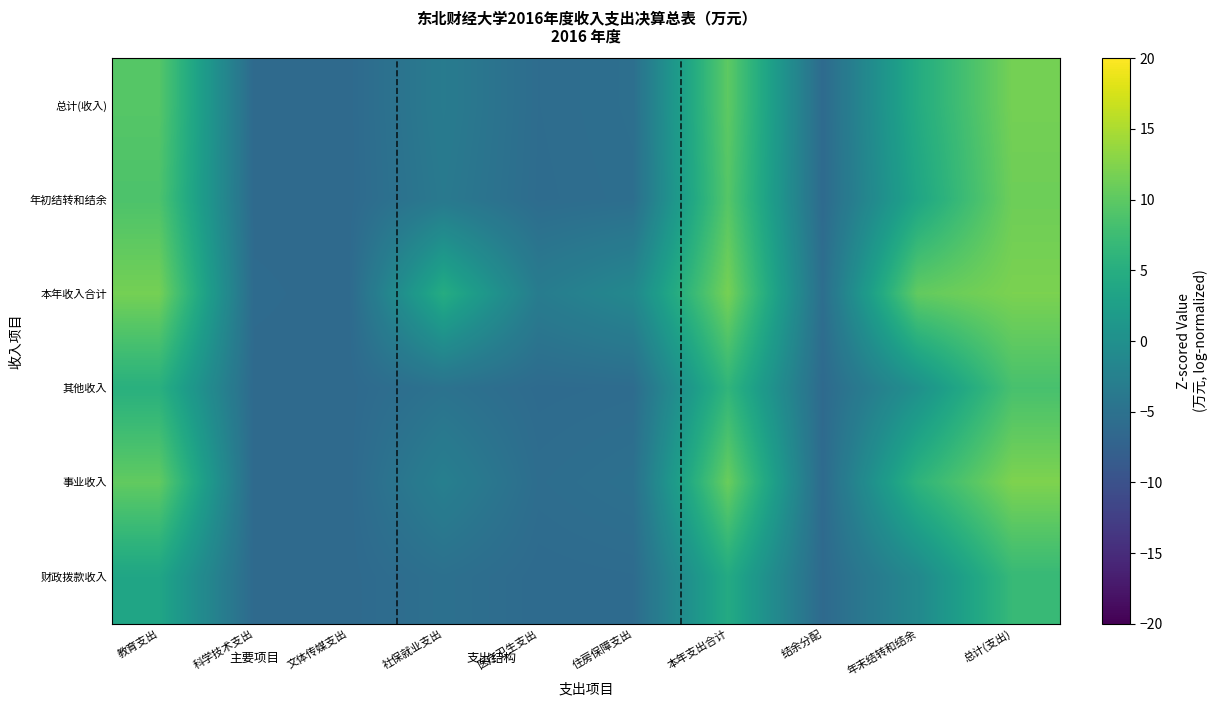

Reading right to left, transcribe all the data shown in this chart.

总计(收入): 总计(支出)=11.7	年末结转和结余=4.6	结余分配=-6.1	本年支出合计=10.1	住房保障支出=-5.4	医疗卫生支出=-5.8	社保就业支出=-3.4	文体传媒支出=-6.2	科学技术支出=-6.2	教育支出=9.5
年初结转和结余: 总计(支出)=11.2	年末结转和结余=3.6	结余分配=-6.2	本年支出合计=9.5	住房保障支出=-5.5	医疗卫生支出=-5.9	社保就业支出=-3.8	文体传媒支出=-6.2	科学技术支出=-6.2	教育支出=8.8
本年收入合计: 总计(支出)=12.0	年末结转和结余=10.4	结余分配=-5.5	本年支出合计=11.8	住房保障支出=-1.3	医疗卫生支出=-3.2	社保就业支出=4.8	文体传媒支出=-6.2	科学技术支出=-6.0	教育支出=11.6
其他收入: 总计(支出)=8.4	年末结转和结余=0.1	结余分配=-6.2	本年支出合计=6.2	住房保障支出=-5.9	医疗卫生支出=-6.0	社保就业支出=-4.9	文体传媒支出=-6.2	科学技术支出=-6.2	教育支出=5.3
事业收入: 总计(支出)=12.2	年末结转和结余=5.9	结余分配=-6.1	本年支出合计=10.9	住房保障支出=-5.2	医疗卫生支出=-5.7	社保就业支出=-2.7	文体传媒支出=-6.2	科学技术支出=-6.2	教育支出=10.3
财政拨款收入: 总计(支出)=6.9	年末结转和结余=-1.1	结余分配=-6.2	本年支出合计=4.4	住房保障支出=-6.0	医疗卫生支出=-6.1	社保就业支出=-5.2	文体传媒支出=-6.2	科学技术支出=-6.2	教育支出=3.6